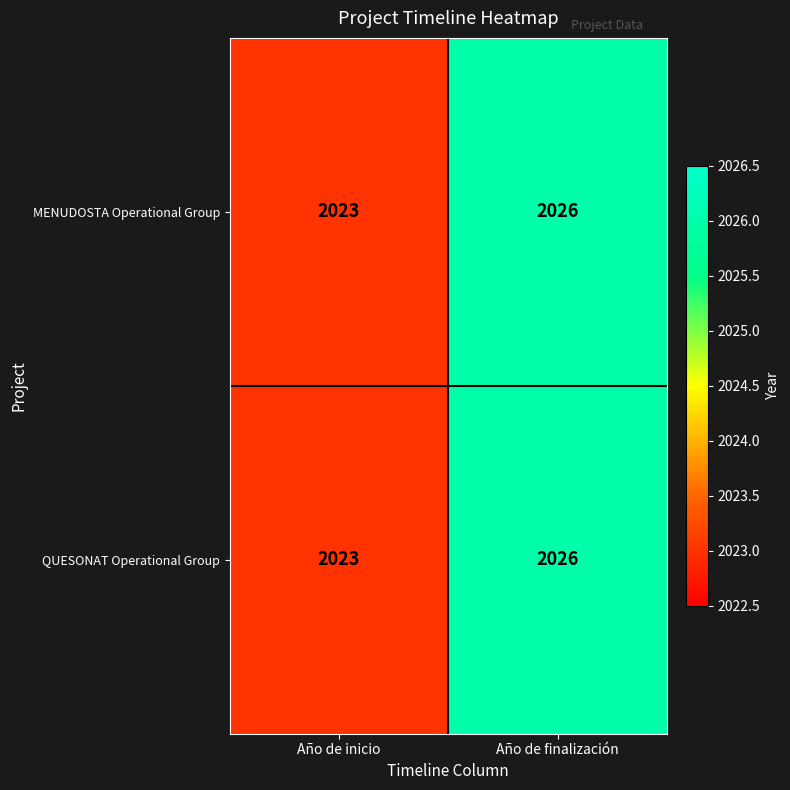

Where is QUESONAT Operational Group nearest to the value 2024?

Año de inicio